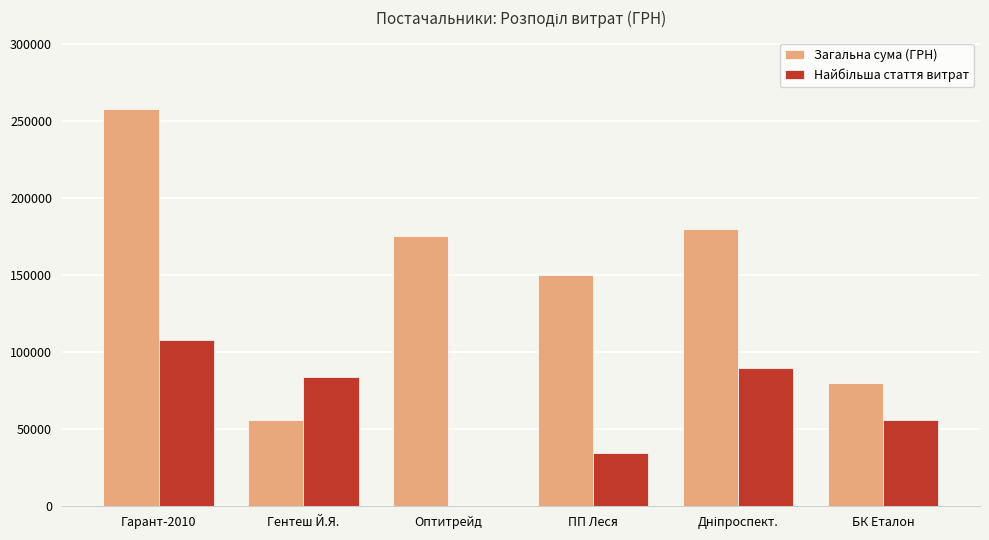

Does the chart contain stacked bars?

No